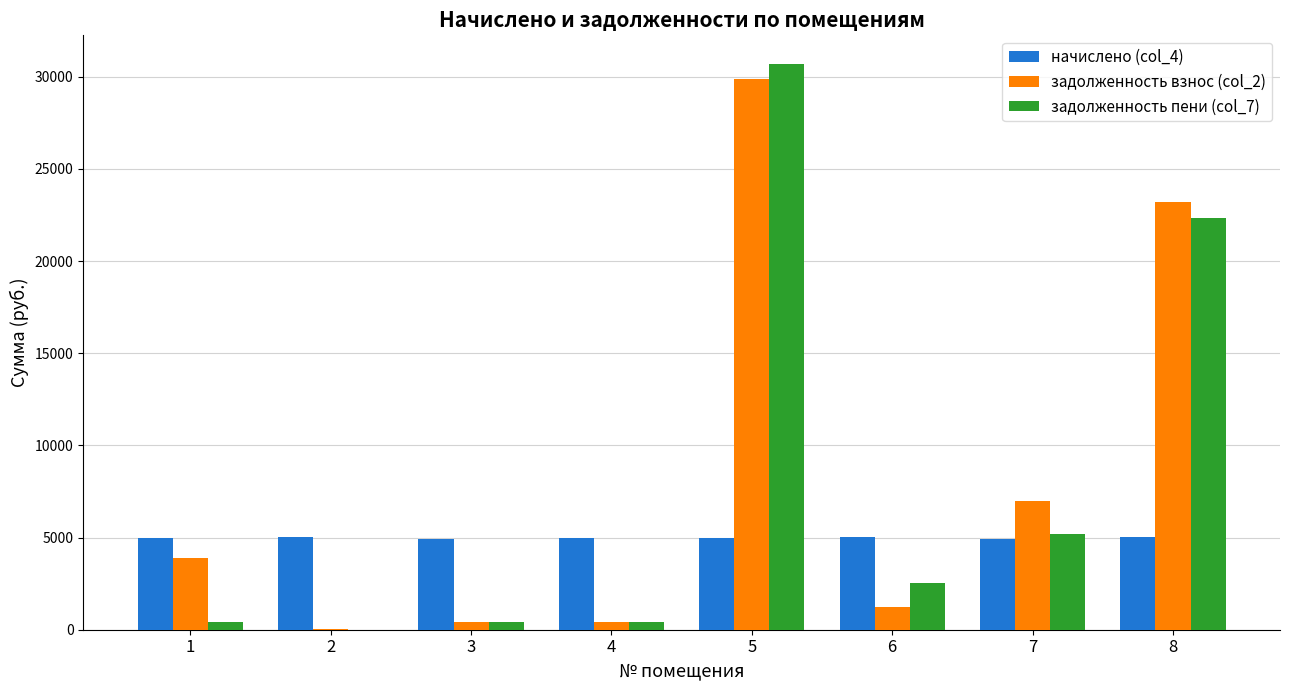

Which series has the widest spread of values?

задолженность пени (col_7)